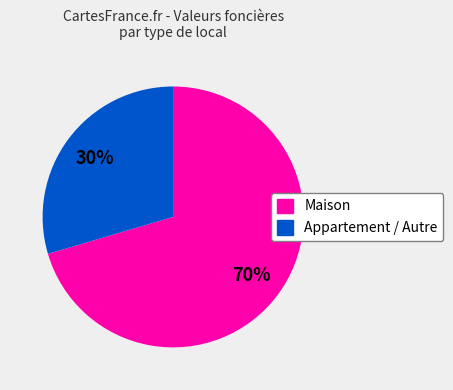

True or false: Maison accounts for 64% of the total.

False